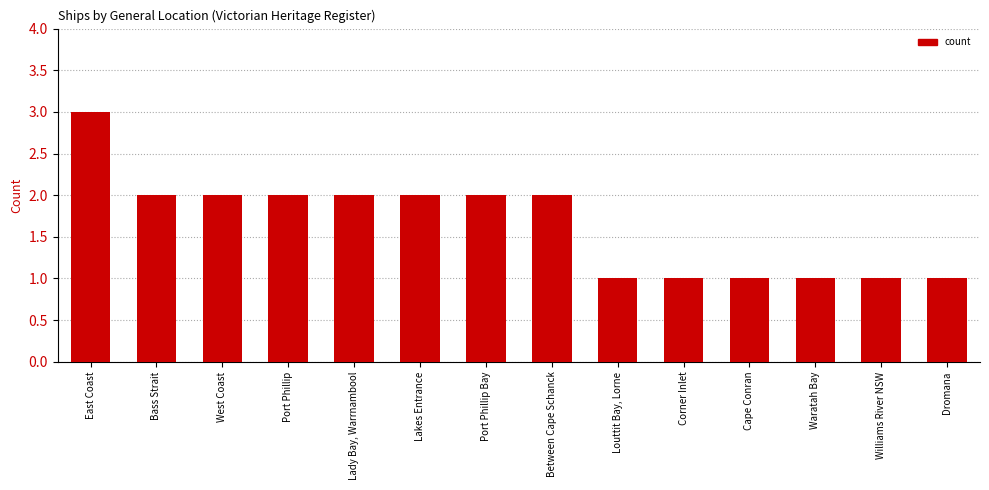

Which label corresponds to the largest value in the chart?

East Coast